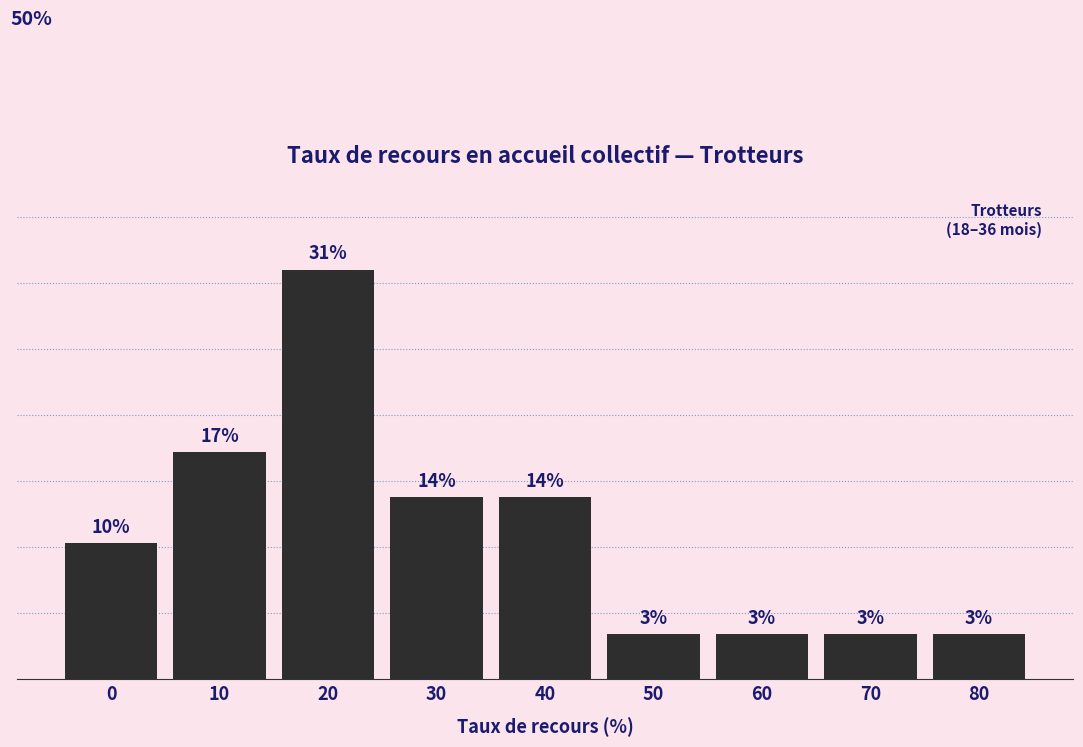

Are the bars horizontal?

No